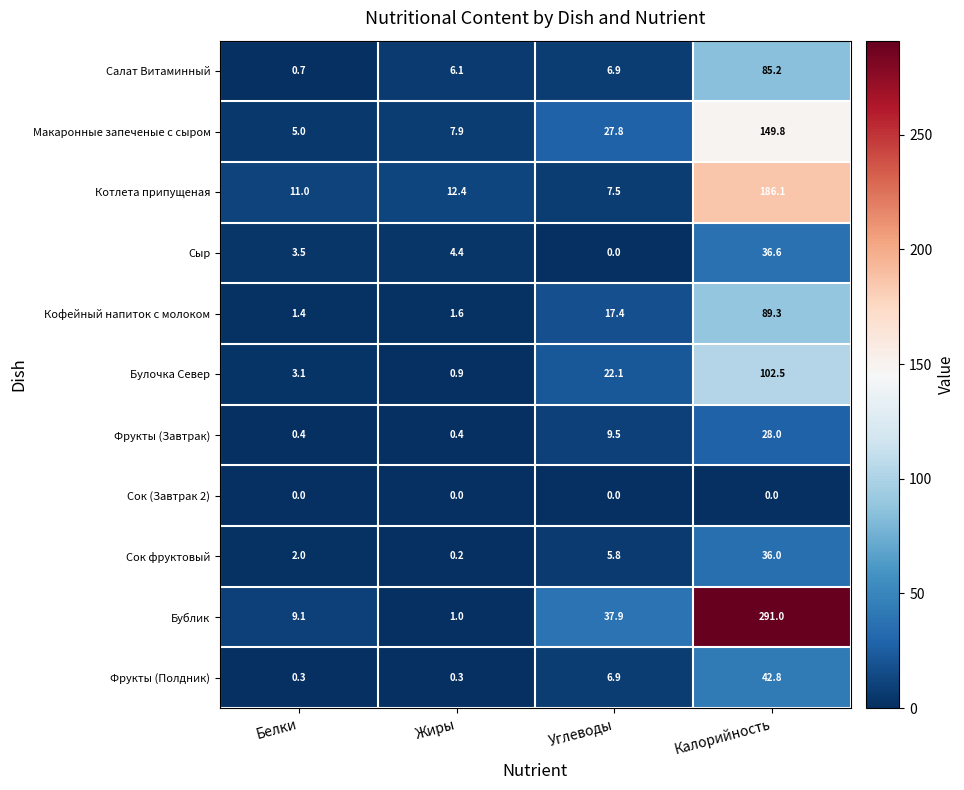

At which label is Фрукты (Завтрак) closest to 14?

Углеводы